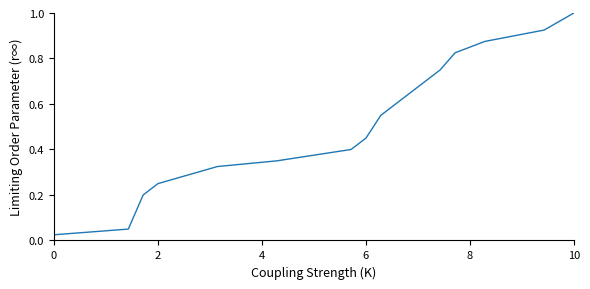

What is the maximum value shown in the chart?

1.0